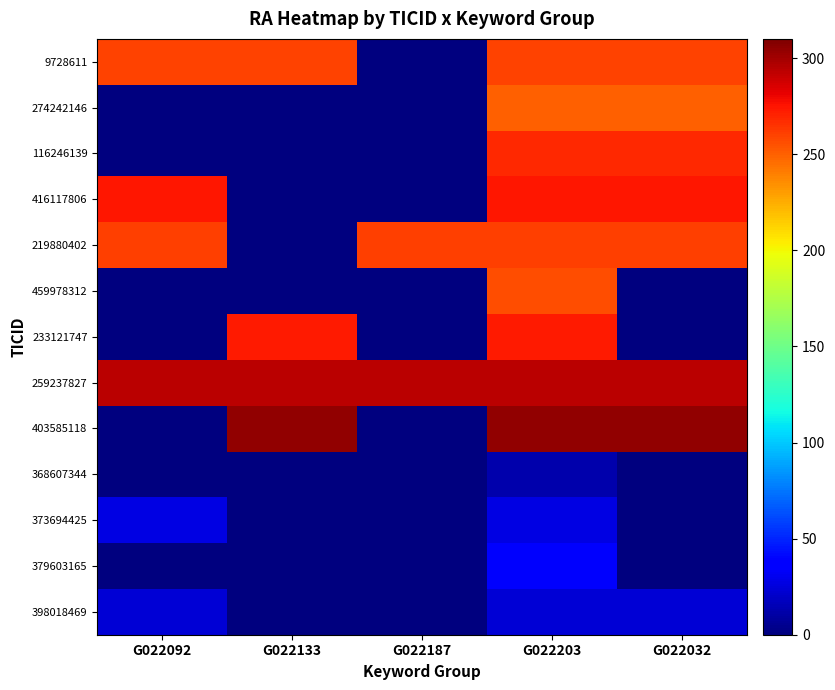

Reading left to right, transcribe all the data shown in this chart.

9728611: G022092=260.2	G022133=260.2	G022187=0.0	G022203=260.2	G022032=260.2
274242146: G022092=0.0	G022133=0.0	G022187=0.0	G022203=250.6	G022032=250.6
116246139: G022092=0.0	G022133=0.0	G022187=0.0	G022203=267.8	G022032=267.8
416117806: G022092=273.9	G022133=0.0	G022187=0.0	G022203=273.9	G022032=273.9
219880402: G022092=261.2	G022133=0.0	G022187=261.2	G022203=261.2	G022032=261.2
459978312: G022092=0.0	G022133=0.0	G022187=0.0	G022203=255.6	G022032=0.0
233121747: G022092=0.0	G022133=273.5	G022187=0.0	G022203=273.5	G022032=0.0
259237827: G022092=293.1	G022133=293.1	G022187=293.1	G022203=293.1	G022032=293.1
403585118: G022092=0.0	G022133=304.4	G022187=0.0	G022203=304.4	G022032=304.4
368607344: G022092=0.0	G022133=0.0	G022187=0.0	G022203=12.4	G022032=0.0
373694425: G022092=26.9	G022133=0.0	G022187=0.0	G022203=26.9	G022032=0.0
379603165: G022092=0.0	G022133=0.0	G022187=0.0	G022203=33.9	G022032=0.0
398018469: G022092=23.6	G022133=0.0	G022187=0.0	G022203=23.6	G022032=23.6